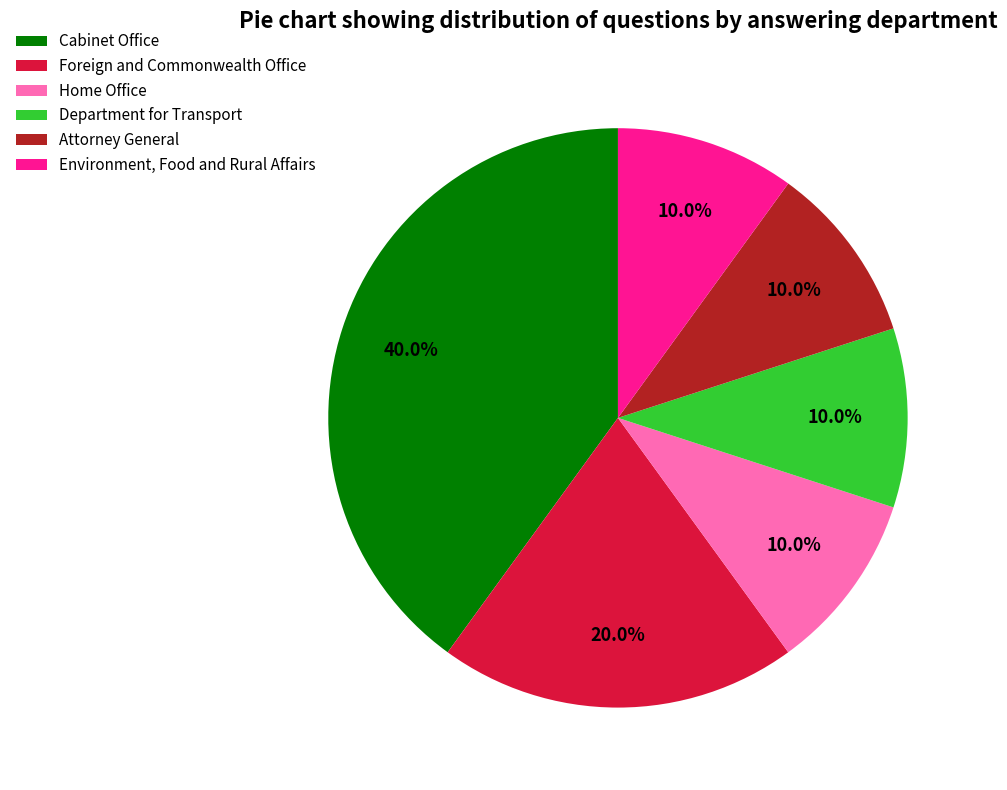

Count the number of slices in the pie.

6